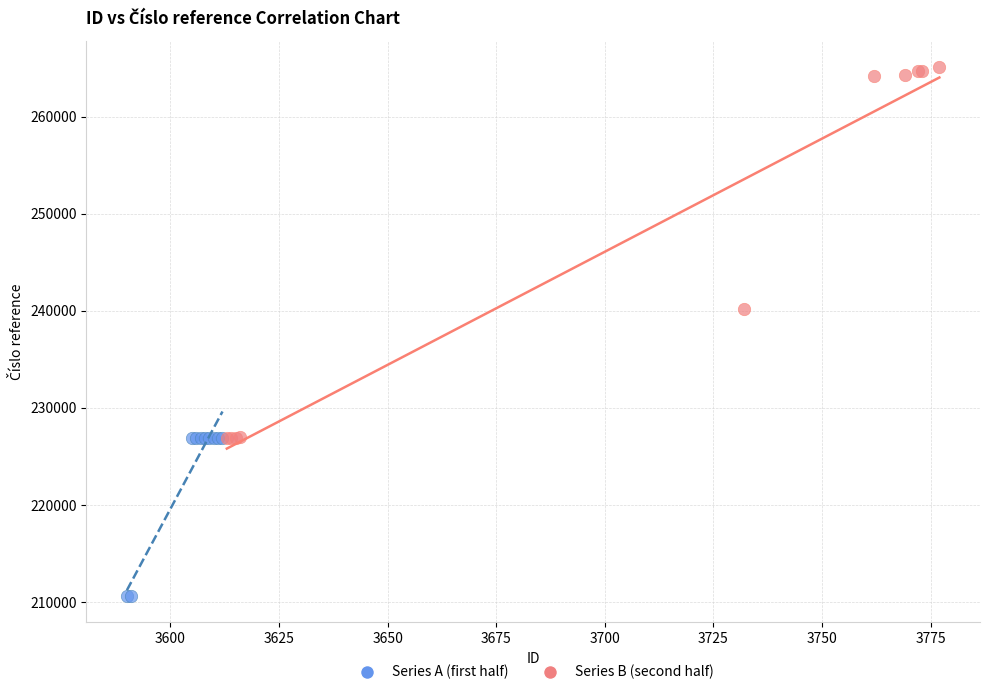

Which series reaches the minimum Y coordinate?

Series A (first half)